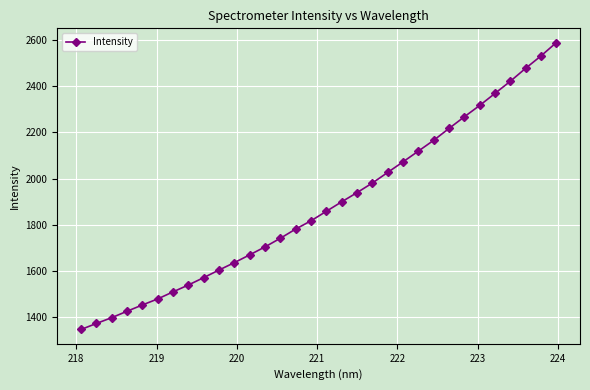

What is the value of the 27th point from the left?

2317.1